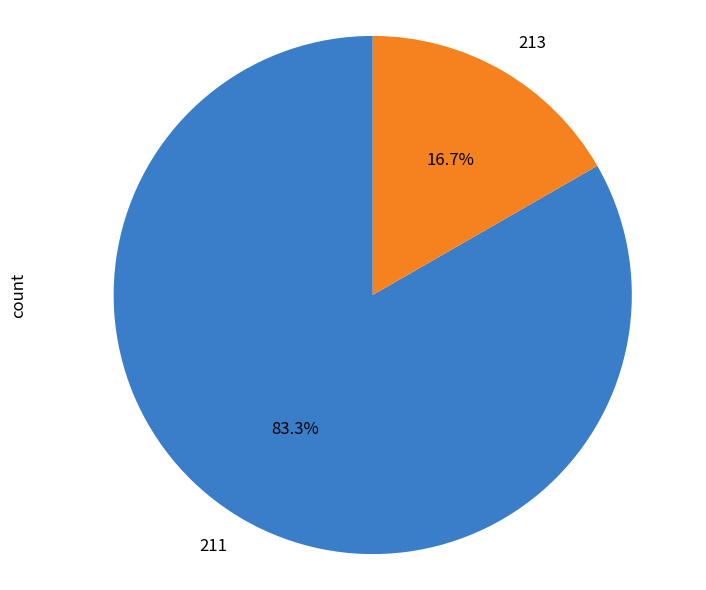

To the nearest percent, what is the average slice percentage?

50%